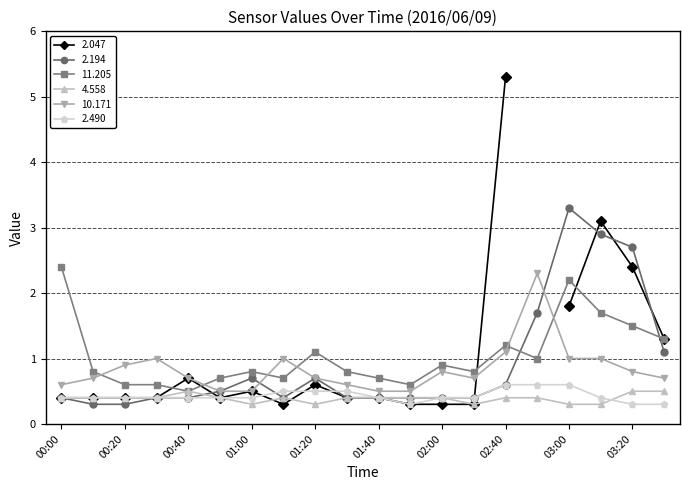

How many intersections are there between 4.558 and 2.490?

1